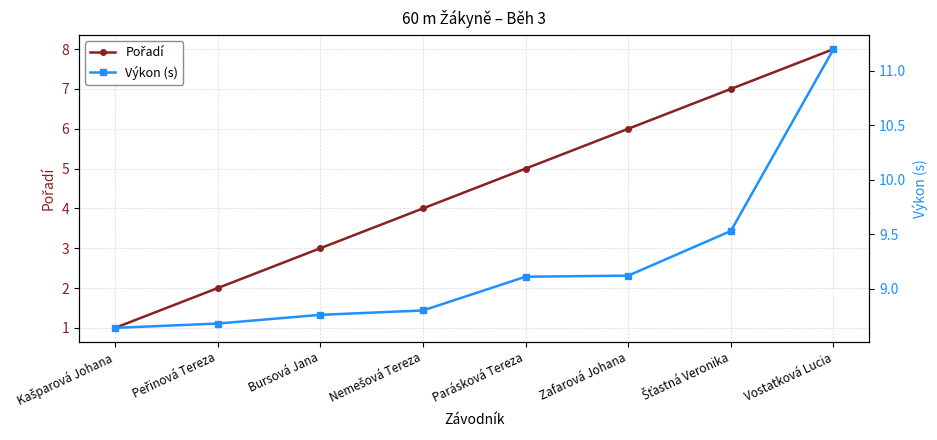

What are all the series names shown in the legend?

Pořadí, Výkon (s)